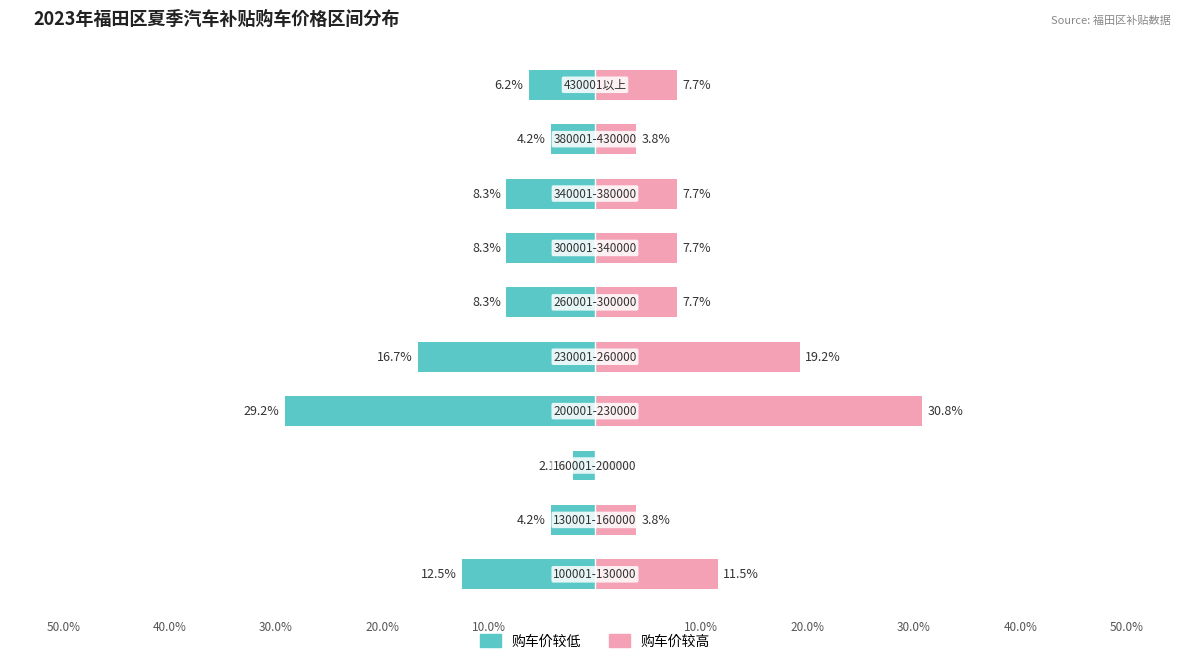

The 购车价10万以下 series shows -3.0 at 30.0%. True or false?

False